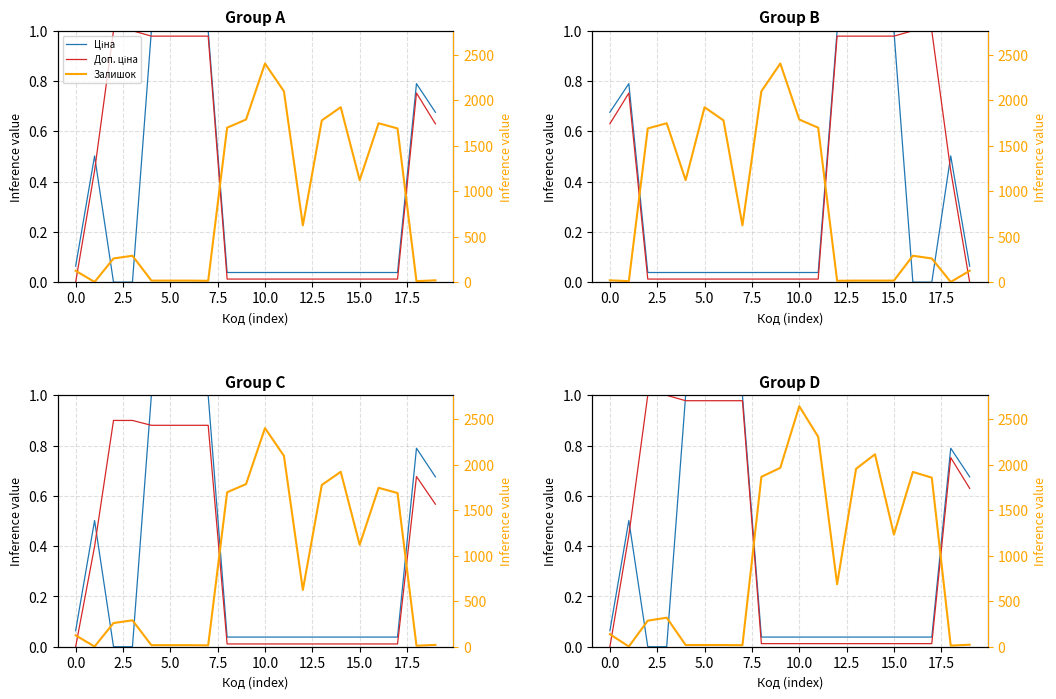

Reading left to right, transcribe all the data shown in this chart.

Ціна: 0.1	0.5	0.0	0.0	1.0	1.0	1.0	1.0	0.0	0.0	0.0	0.0	0.0	0.0	0.0	0.0	0.0	0.0	0.8	0.7
Доп. ціна: 0.0	0.4	1.0	1.0	1.0	1.0	1.0	1.0	0.0	0.0	0.0	0.0	0.0	0.0	0.0	0.0	0.0	0.0	0.8	0.6
Залишок: 137.5	2.2	286.0	319.0	18.7	18.7	18.7	16.5	1865.6	1964.6	2641.1	2305.6	686.4	1953.6	2113.1	1232.0	1919.5	1856.8	12.1	22.0